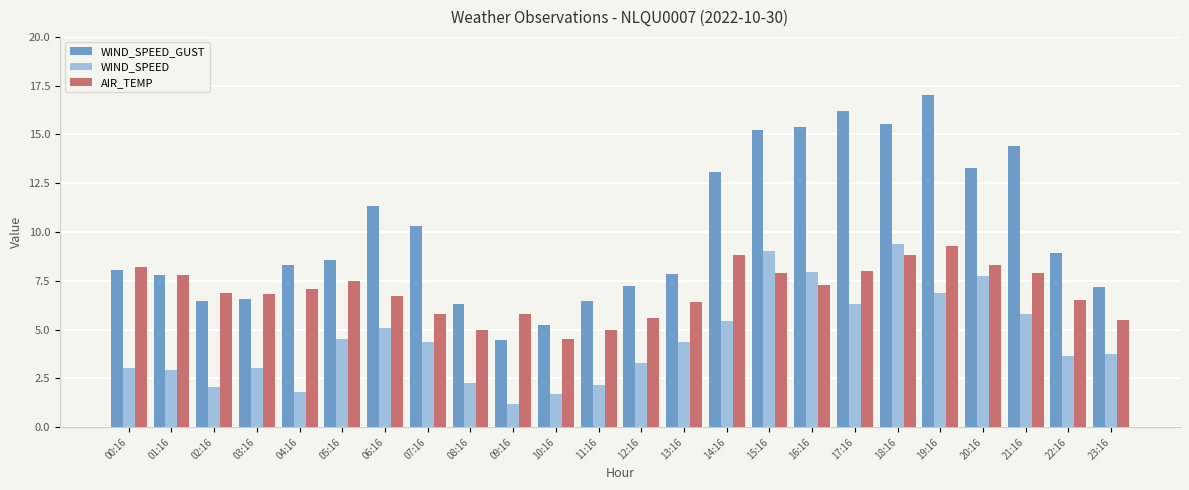

How many bars are there in total?

72